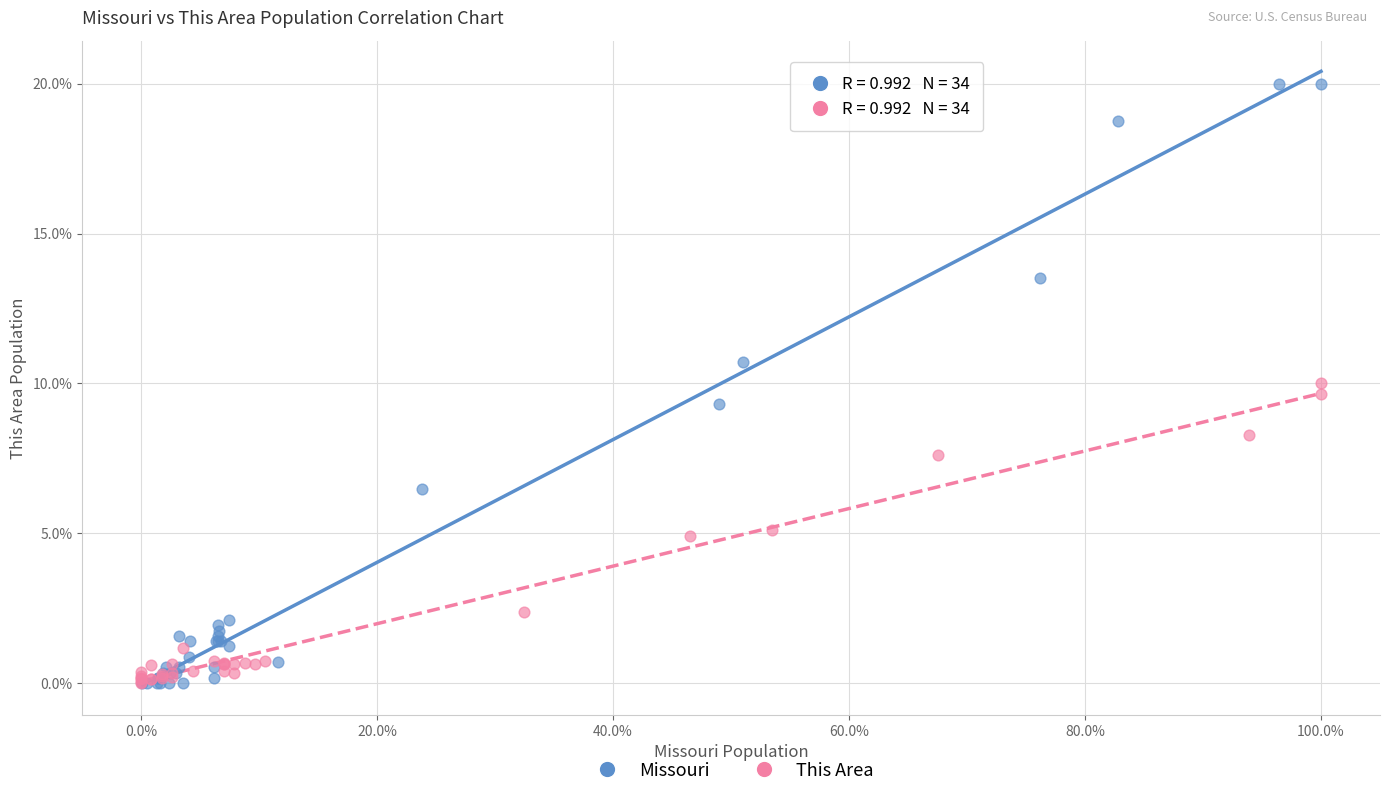

Which series has the largest Y range (max minus min)?

Missouri